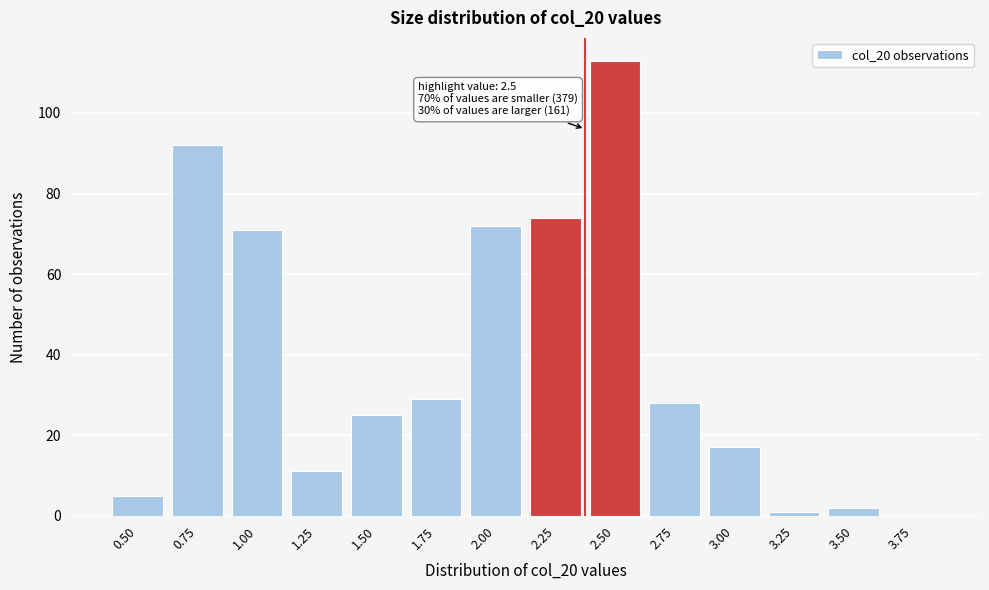

Reading left to right, what are all the values shown in this chart?

0.50=5	0.75=92	1.00=71	1.25=11	1.50=25	1.75=29	2.00=72	2.25=74	2.50=113	2.75=28	3.00=17	3.25=1	3.50=2	3.75=0